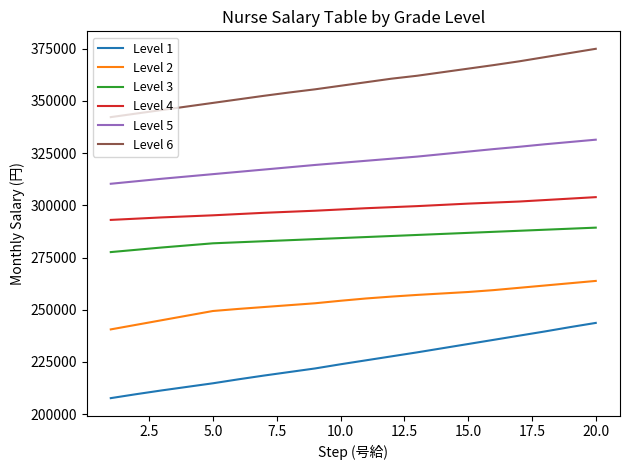

Which series has the largest range (max minus min)?

Level 1